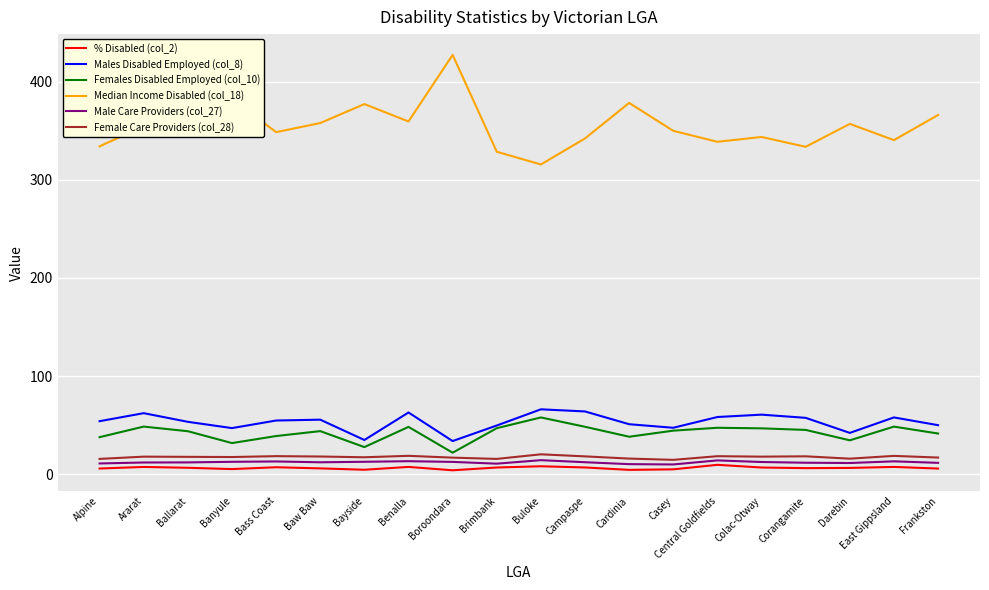

Which series has the largest range (max minus min)?

Median Income Disabled (col_18)